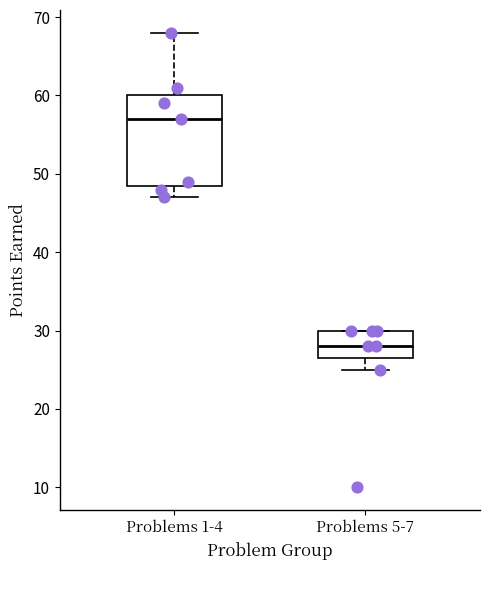

Which box has the lowest median line?

Problems 5-7